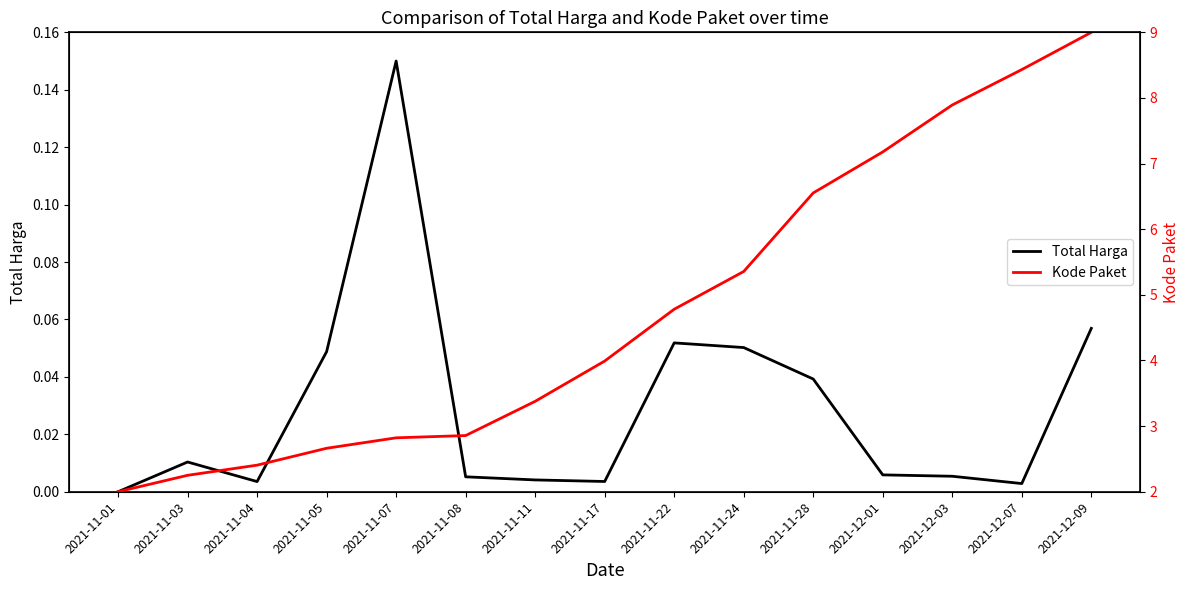

Which series changed the most between 2021-11-24 and 2021-12-07?

Kode Paket